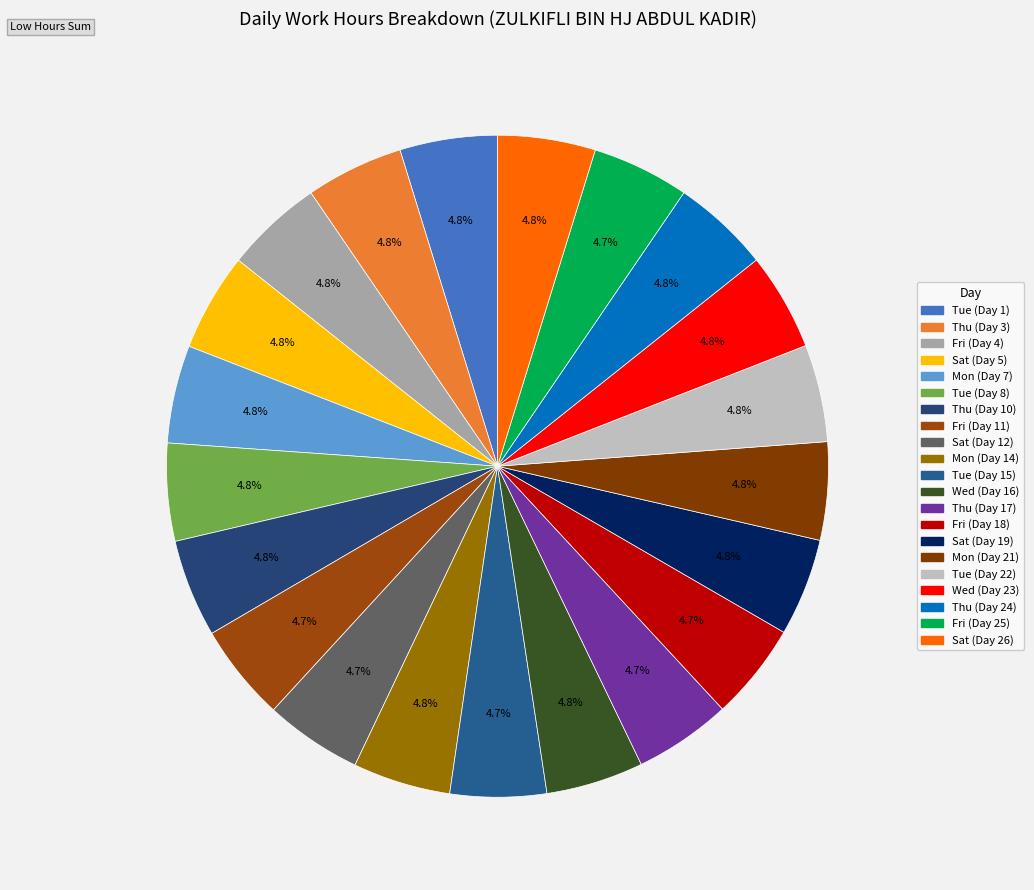

How many segments does this pie chart have?

21